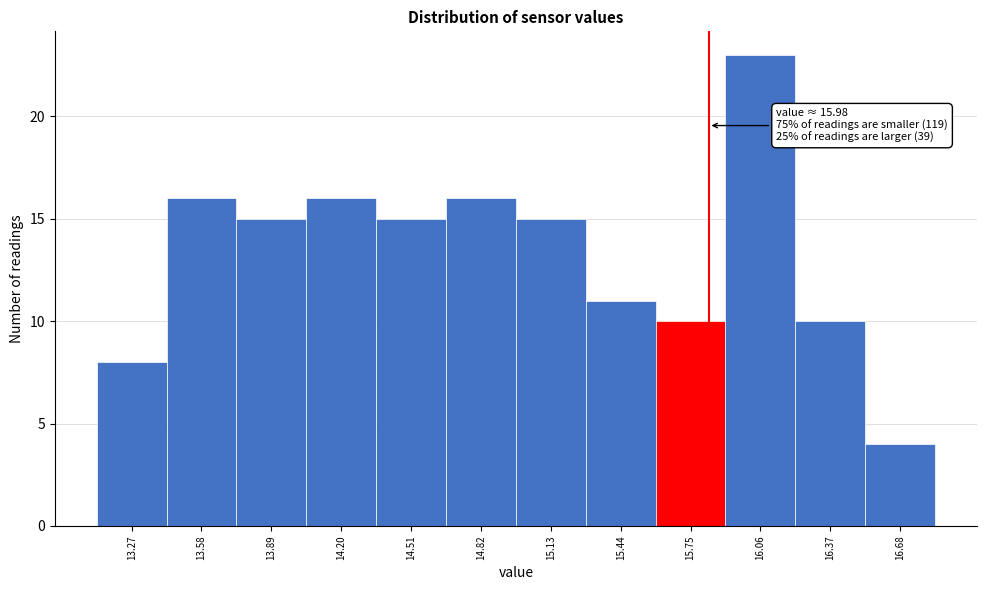

Reading left to right, extract all data points from this chart.

13.27=8	13.58=16	13.89=15	14.20=16	14.51=15	14.82=16	15.13=15	15.44=11	15.75=10	16.06=23	16.37=10	16.68=4